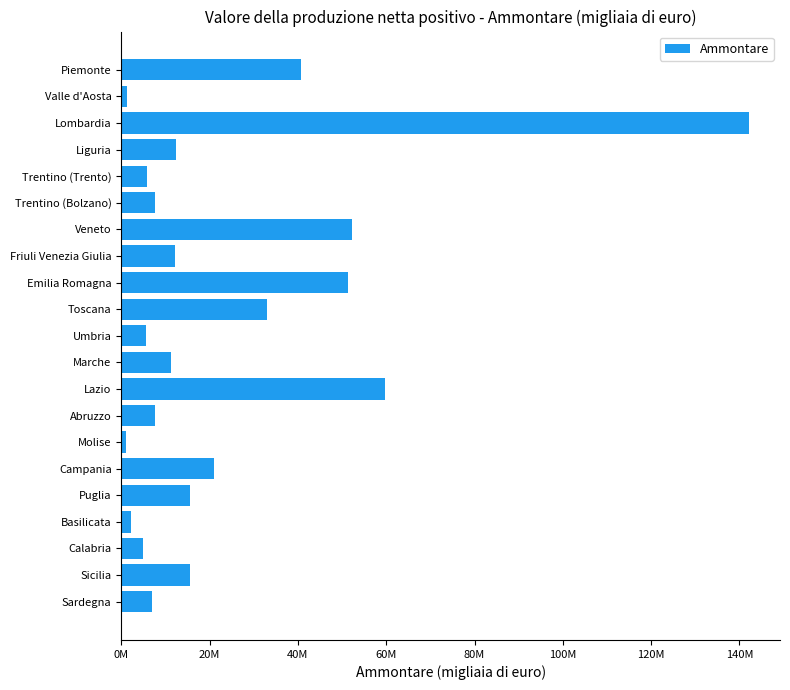

Are the bars horizontal?

Yes